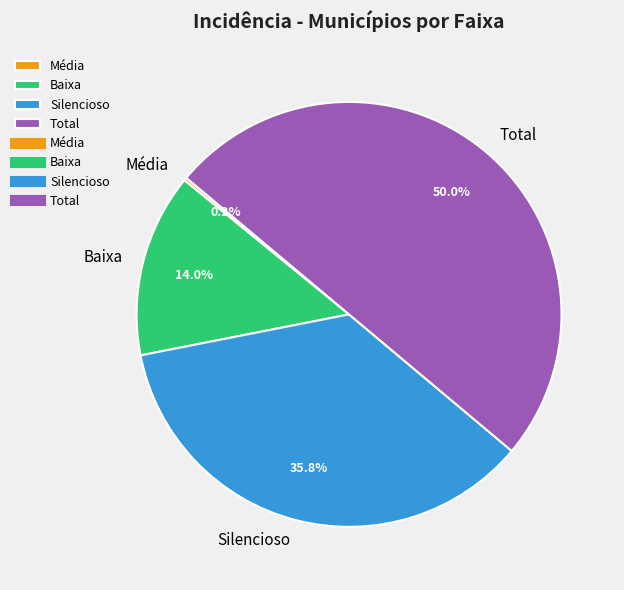

Is the sum of Silencioso and Baixa greater than half?

No